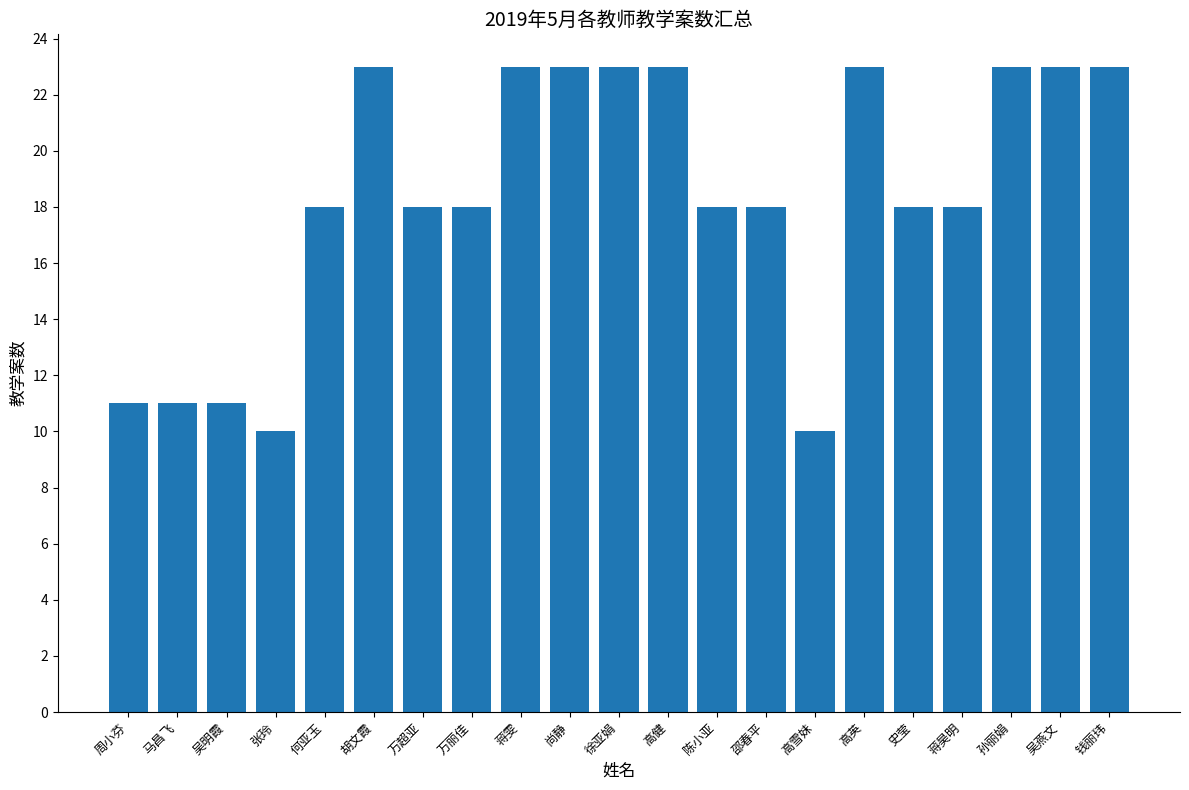

Read the value at 孙丽娟, to the nearest 10.

20